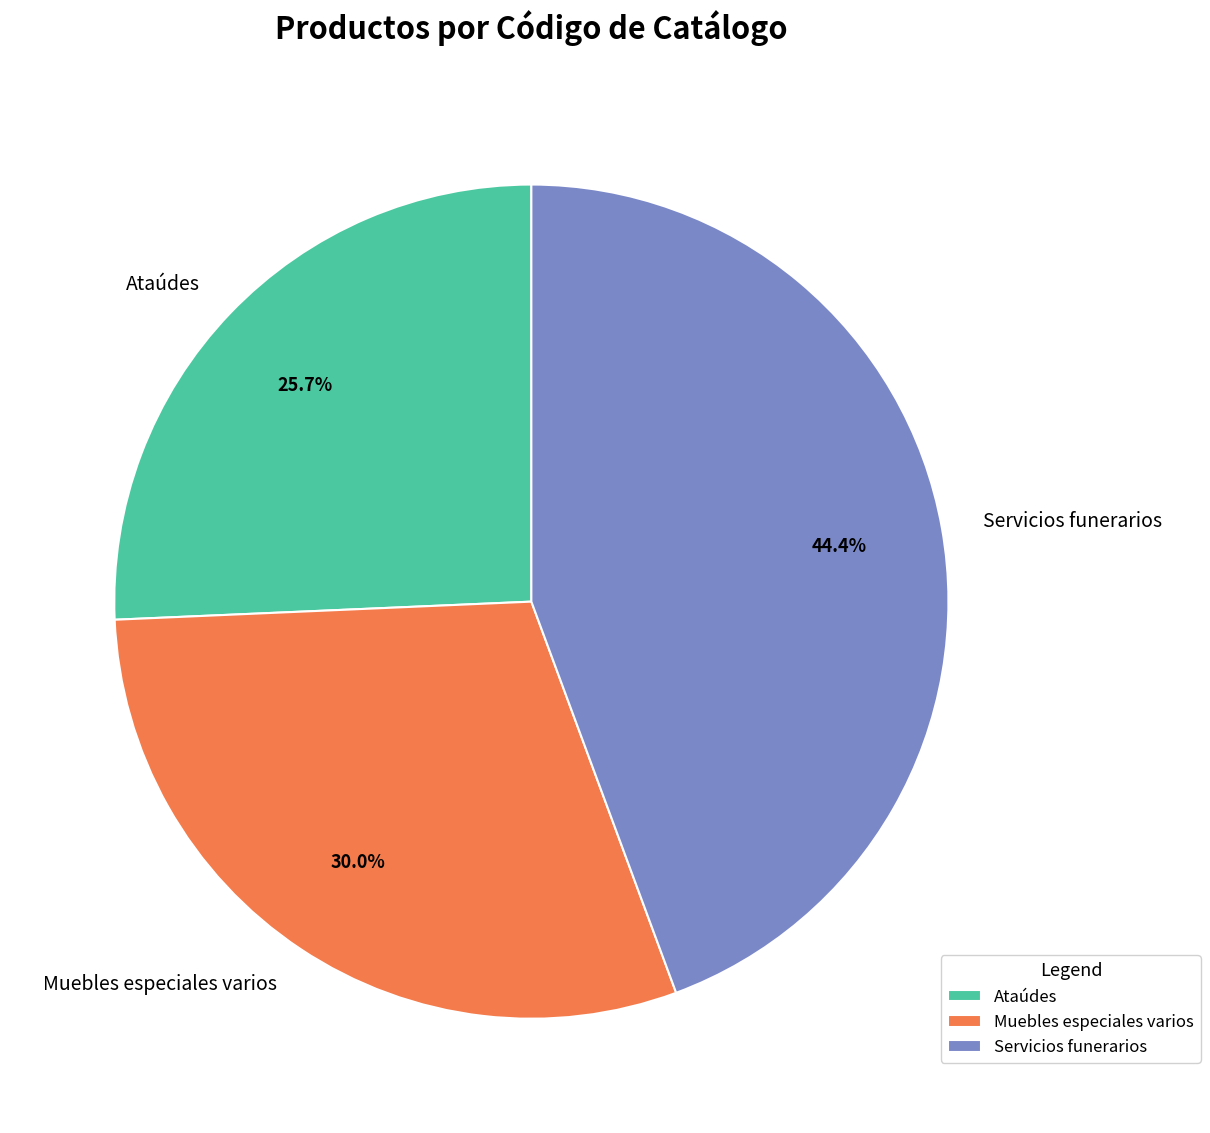

Is there any slice that represents more than half of the pie?

No